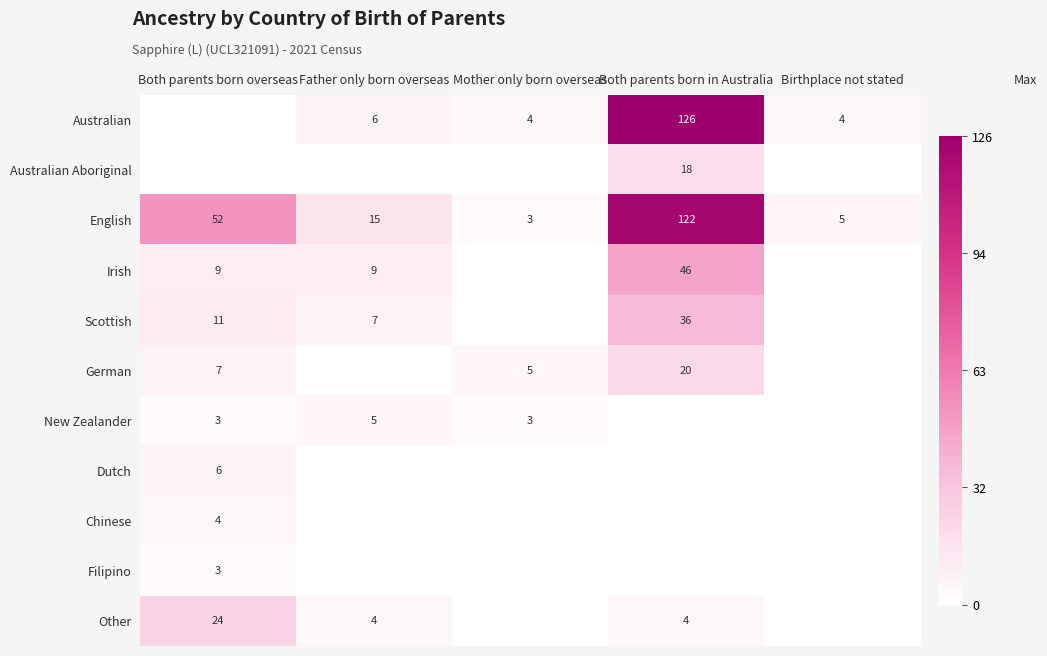

Where does the English series first go above 15?

Both parents born overseas